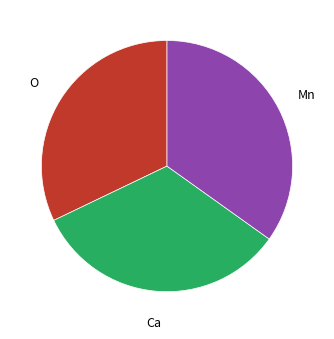

Is there any slice that represents more than half of the pie?

No